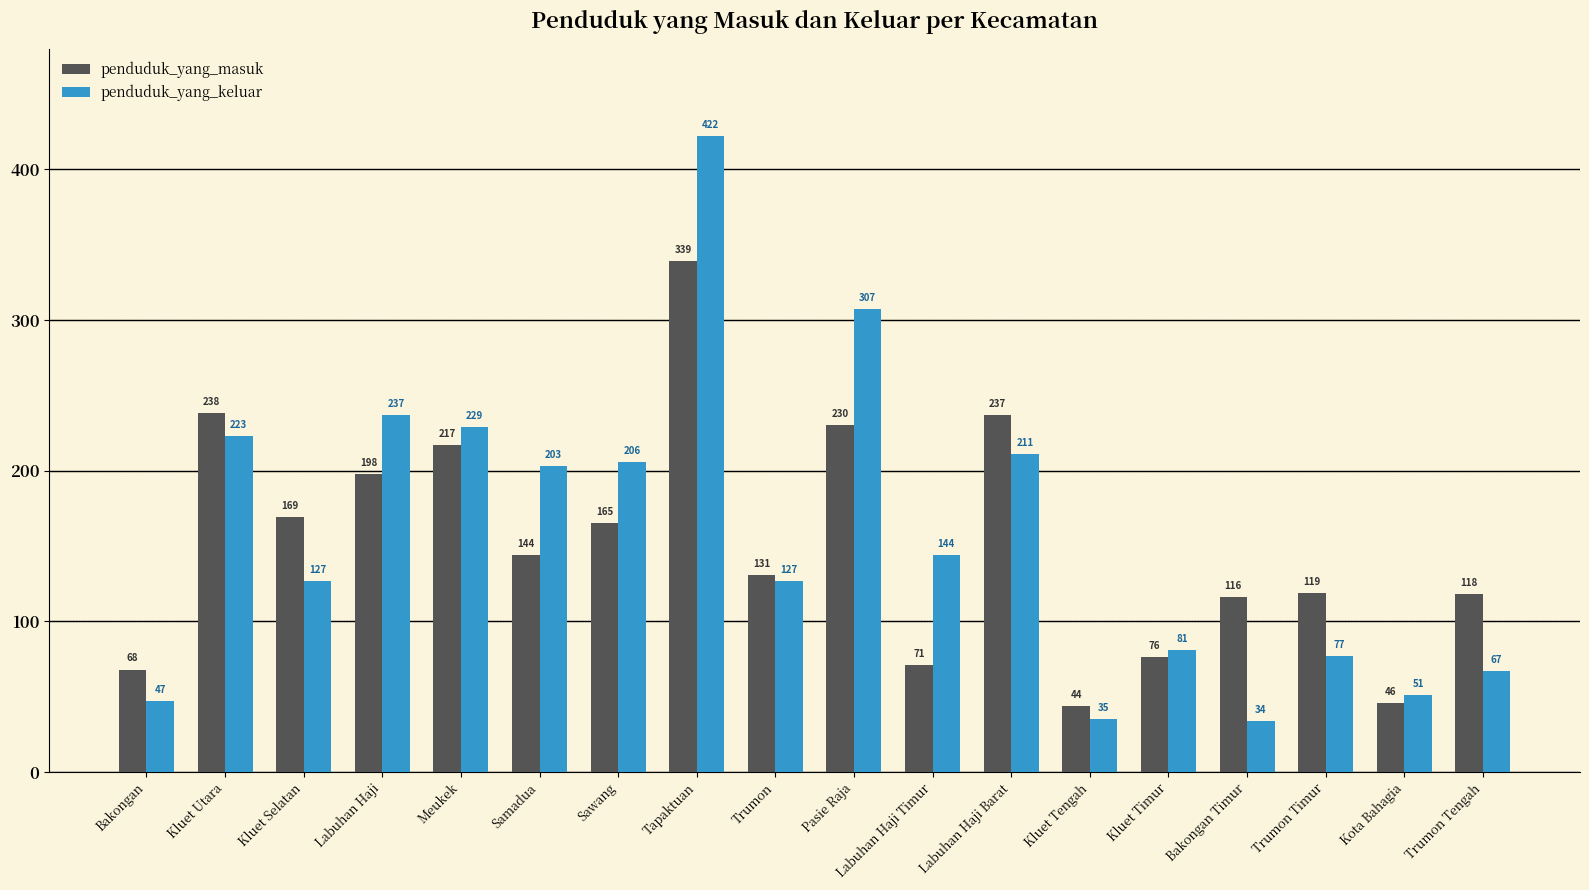

At which category is the sum across all series the highest?

Tapaktuan